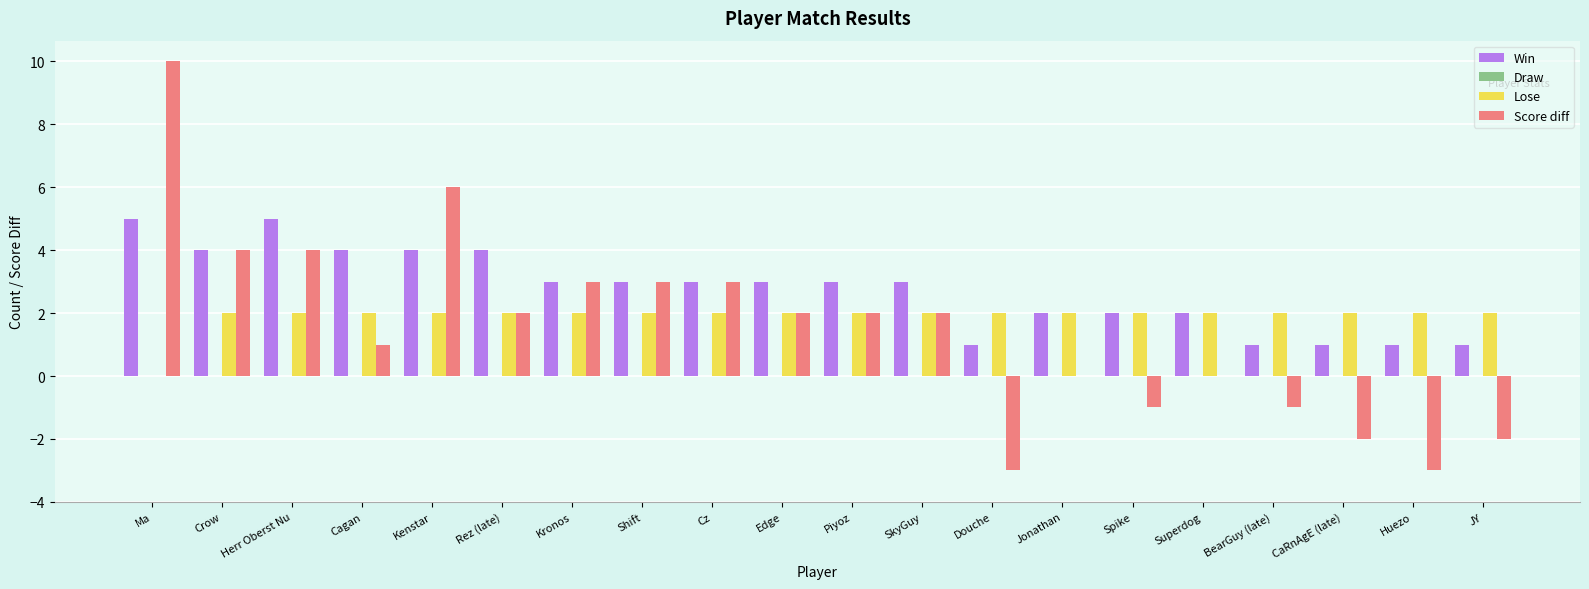

True or false: Score diff has a value of 1 at Cz.

False